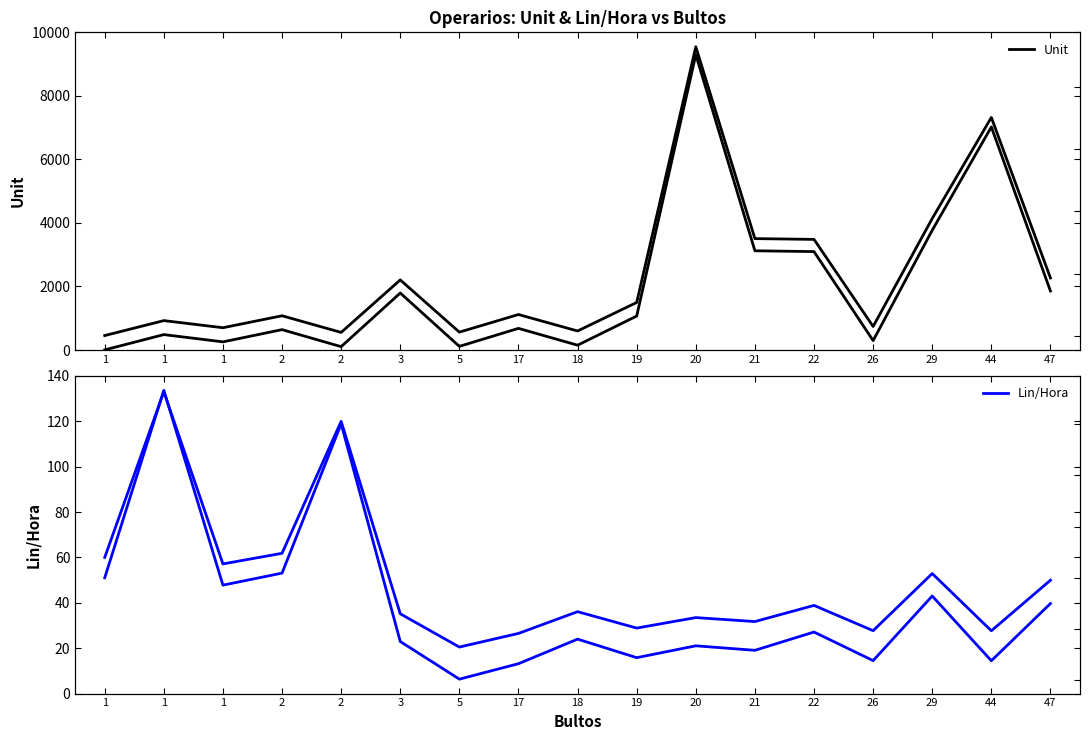

How many categories are shown in the chart?

17